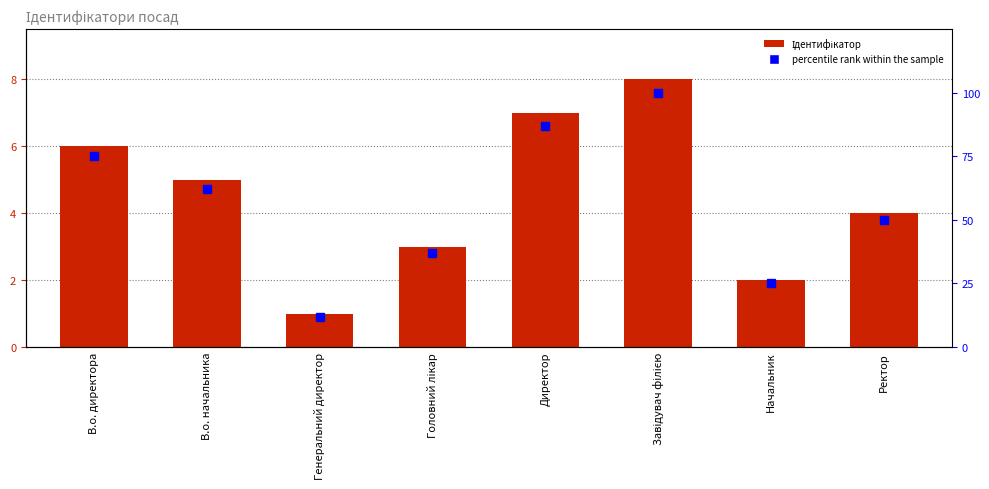

List the series in order of their overall mean, lowest first.

Ідентифікатор, percentile rank within the sample